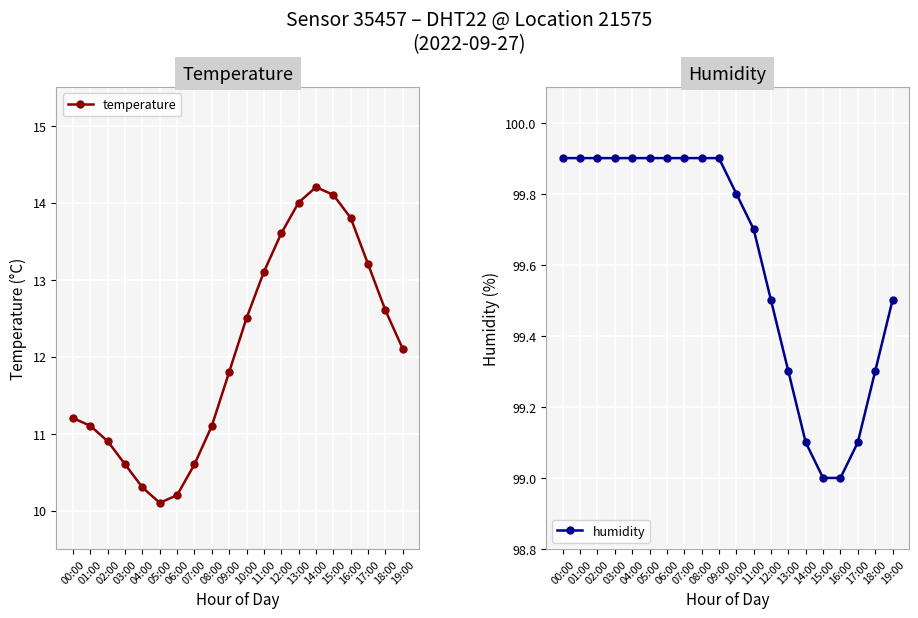

Which series has the largest total across all categories?

humidity